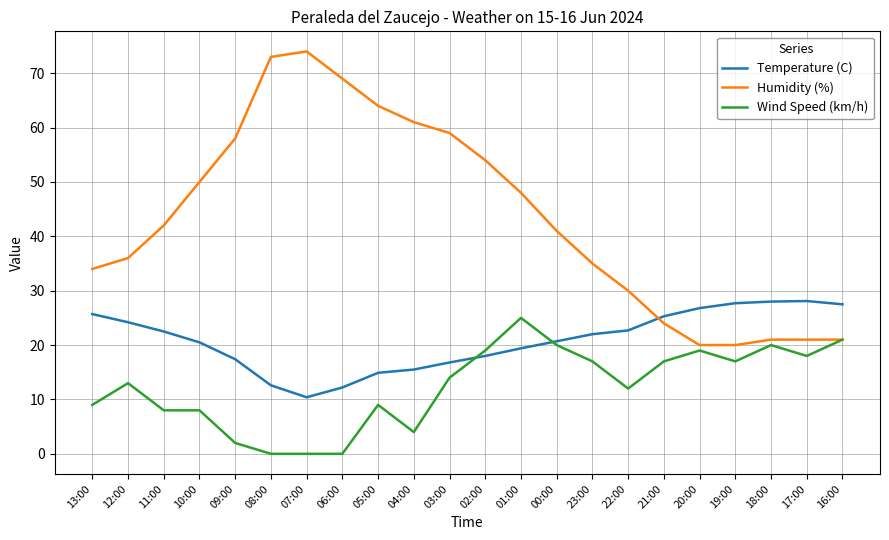

Is the value of Temperature (C) at 07:00 greater than the value of Humidity (%) at 07:00?

No